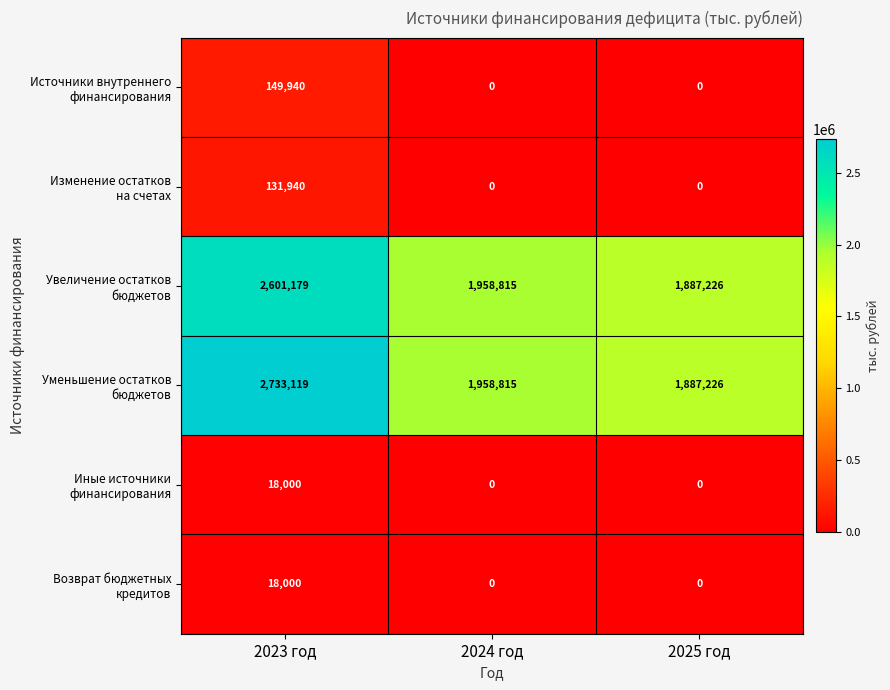

At which category does the chart reach its peak across all series?

2023 год